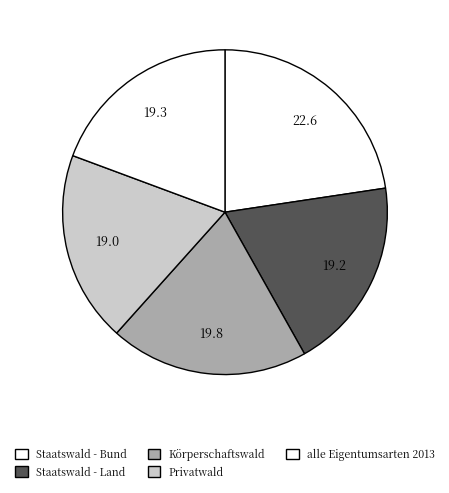

What is the largest slice in the pie chart?

Staatswald - Bund